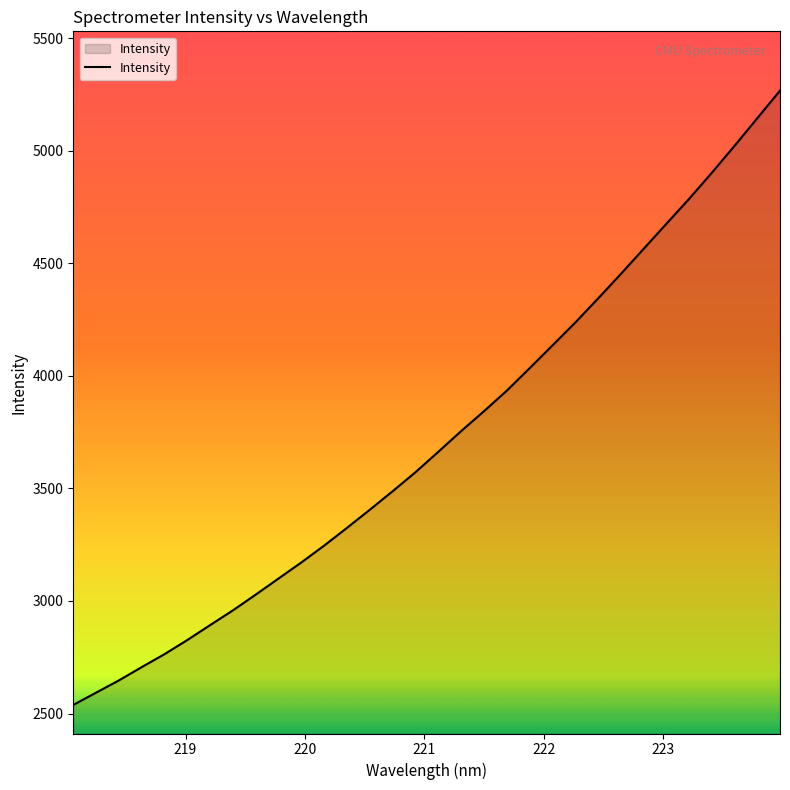

What is the smallest value displayed?

2538.3